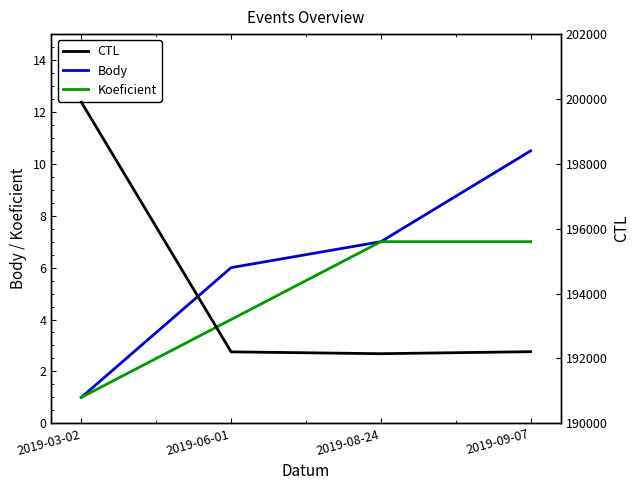

Is the value of CTL at 2019-08-24 greater than the value of Body at 2019-09-07?

Yes